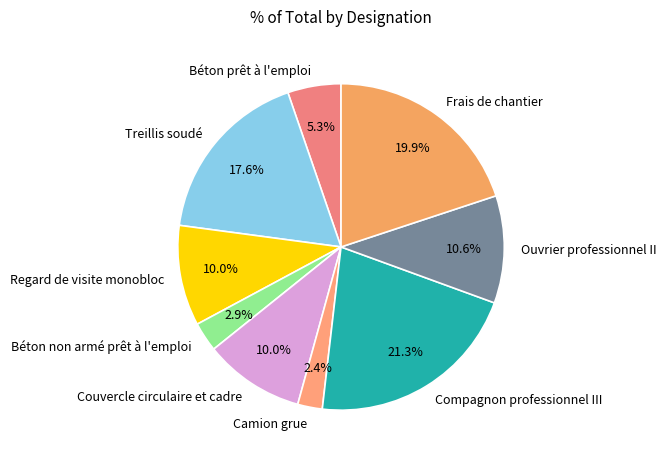

To the nearest percent, what portion does Camion grue represent?

2%